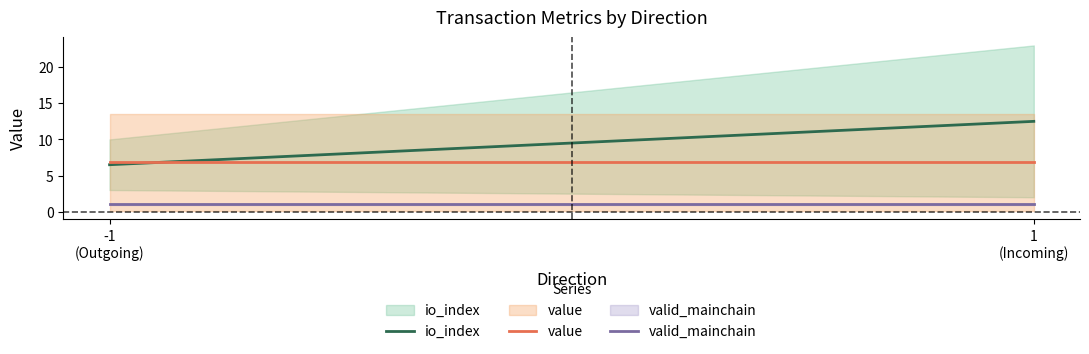

What is the value of the valid_mainchain point at the 1st from the left?

1.0